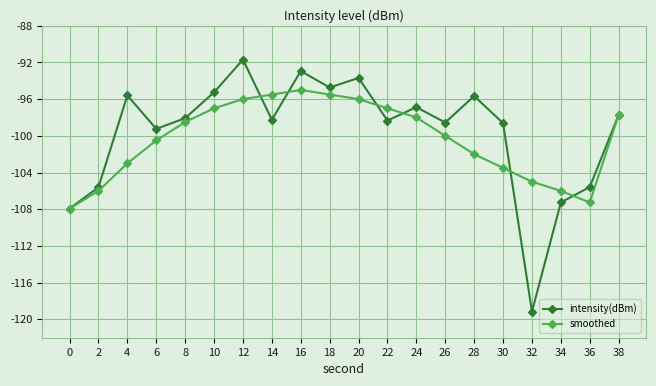

True or false: intensity(dBm) has a value of -42.6 at 2.

False